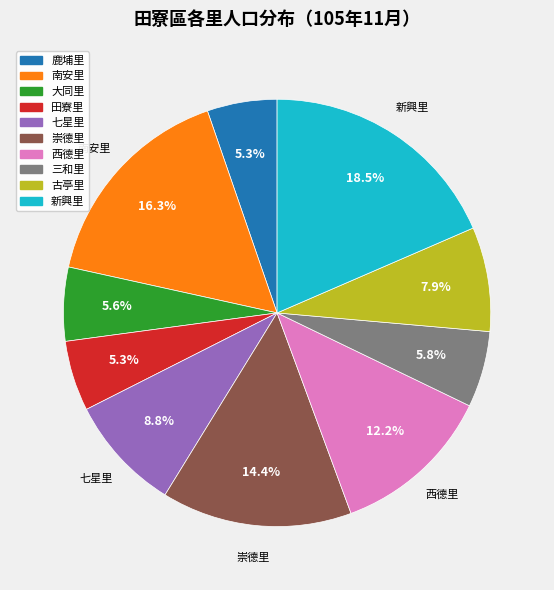

How many segments does this pie chart have?

10